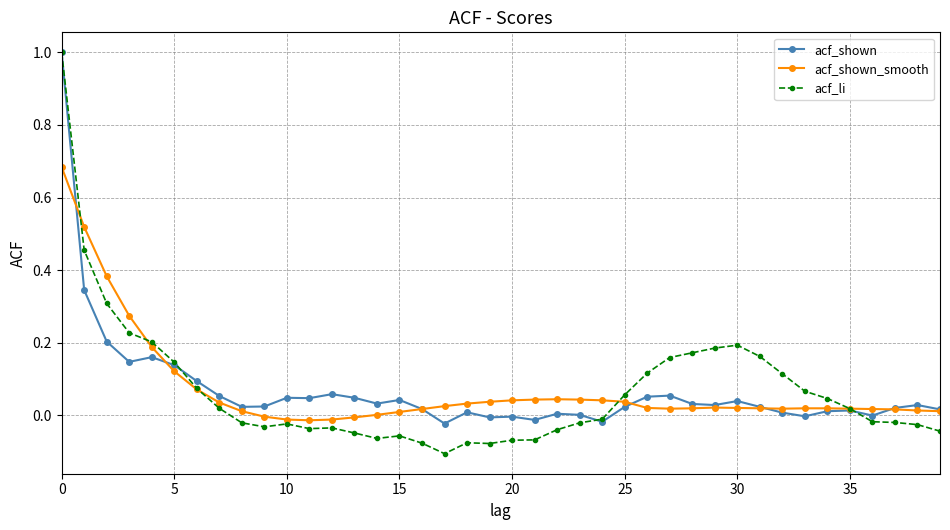

Which series has the widest spread of values?

acf_li